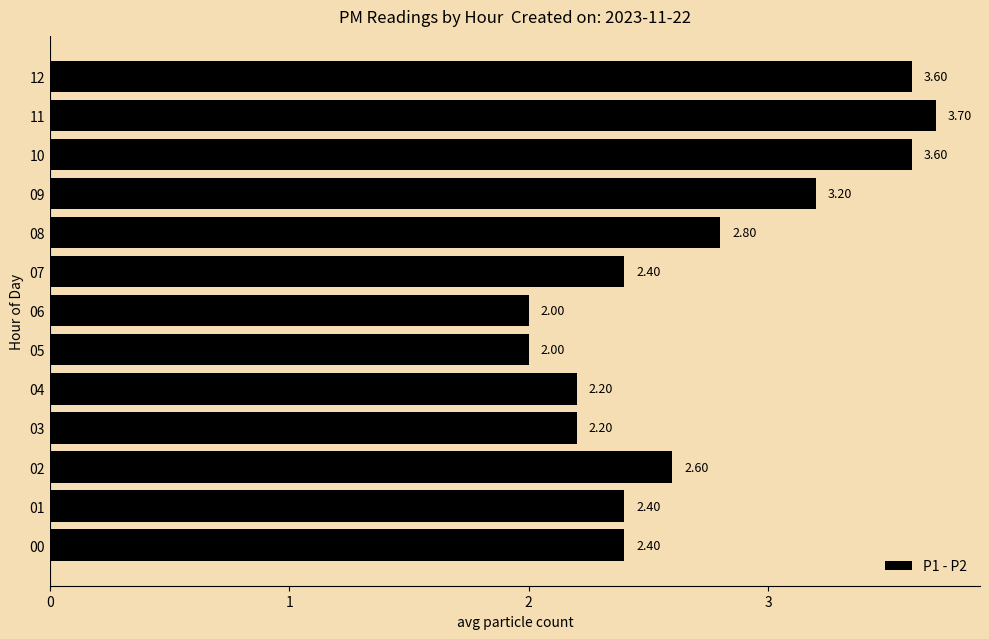

What is the difference between the maximum and minimum values?

1.7